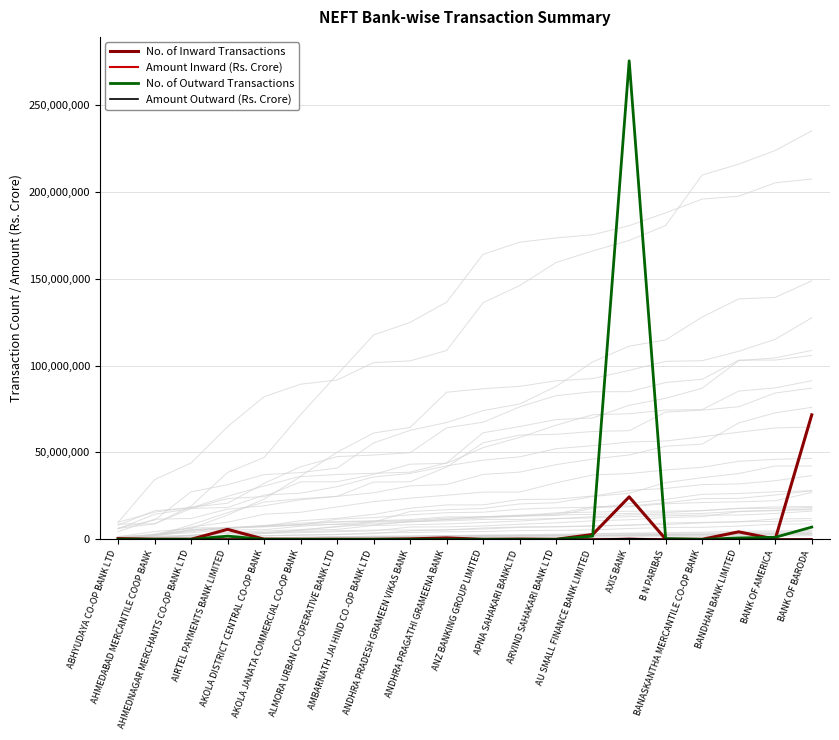

The value of Amount Outward (Rs. Crore) at ALMORA URBAN CO-OPERATIVE BANK LTD is 61.3. True or false?

True